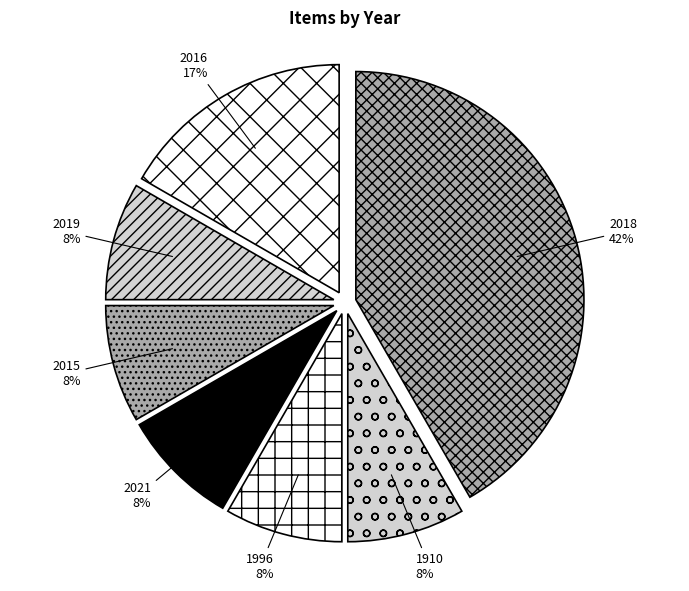

Is there any slice that represents more than half of the pie?

No